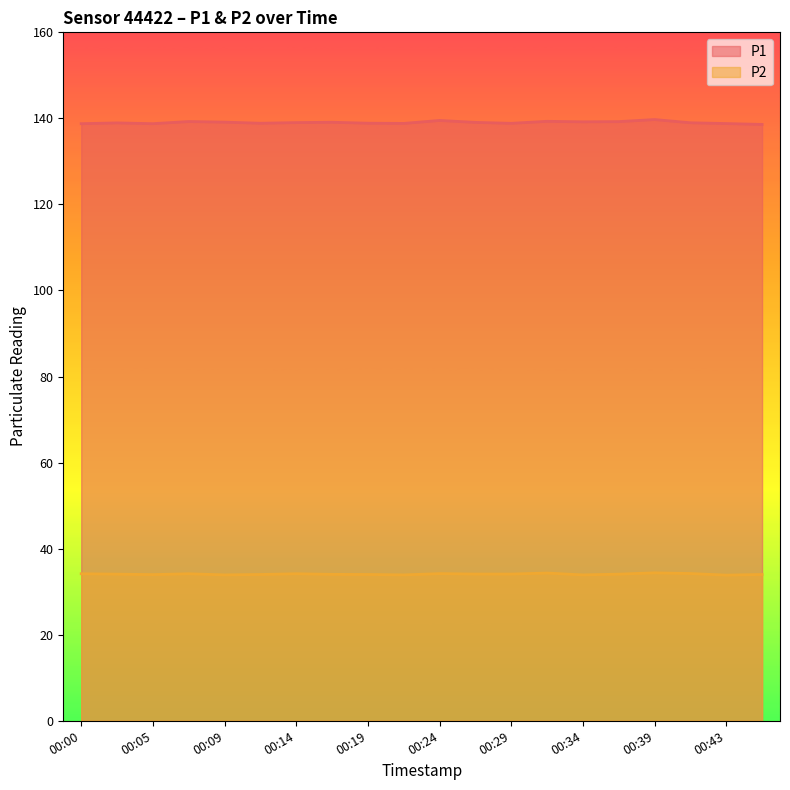

Does the chart display data point markers on the line(s)?

No